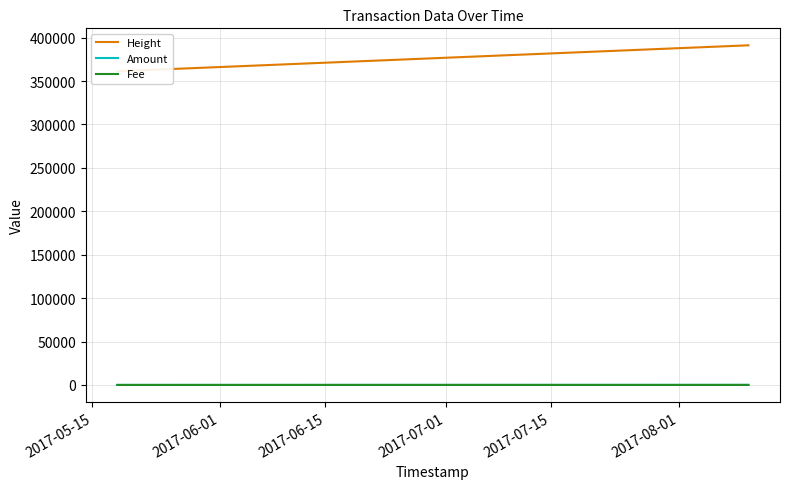

Rank the series by their maximum value, from highest to lowest.

Height, Amount, Fee